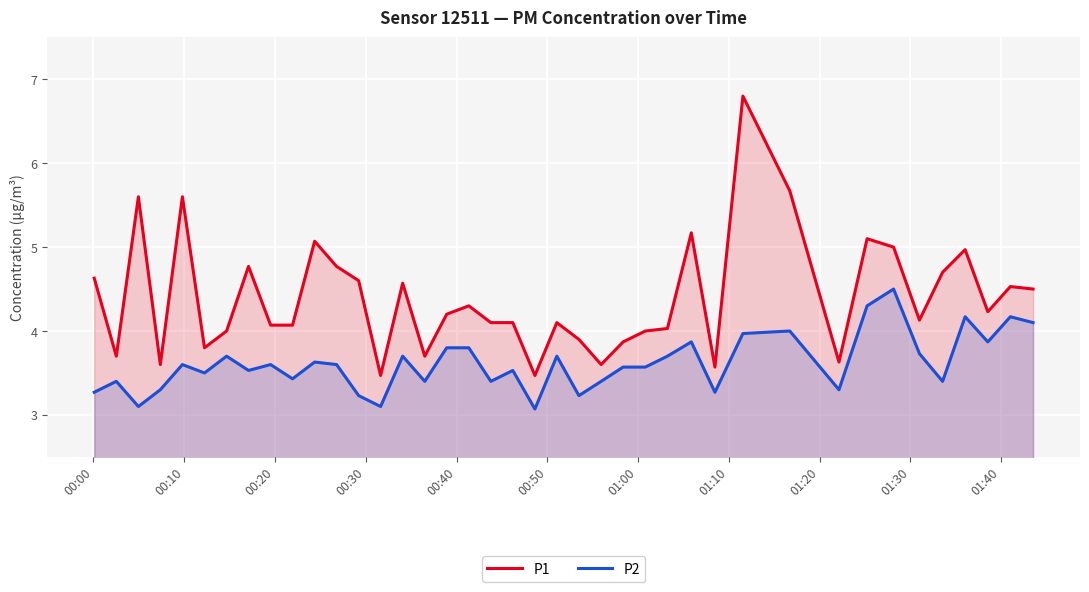

Reading right to left, what are all the values shown in this chart?

P1: 4.5	4.5	4.2	5.0	4.7	4.1	5.0	5.1	3.6	5.7	6.8	3.6	5.2	4.0	4.0	3.9	3.6	3.9	4.1	3.5	4.1	4.1	4.3	4.2	3.7	4.6	3.5	4.6	4.8	5.1	4.1	4.1	4.8	4.0	3.8	5.6	3.6	5.6	3.7	4.6
P2: 4.1	4.2	3.9	4.2	3.4	3.7	4.5	4.3	3.3	4.0	4.0	3.3	3.9	3.7	3.6	3.6	3.4	3.2	3.7	3.1	3.5	3.4	3.8	3.8	3.4	3.7	3.1	3.2	3.6	3.6	3.4	3.6	3.5	3.7	3.5	3.6	3.3	3.1	3.4	3.3